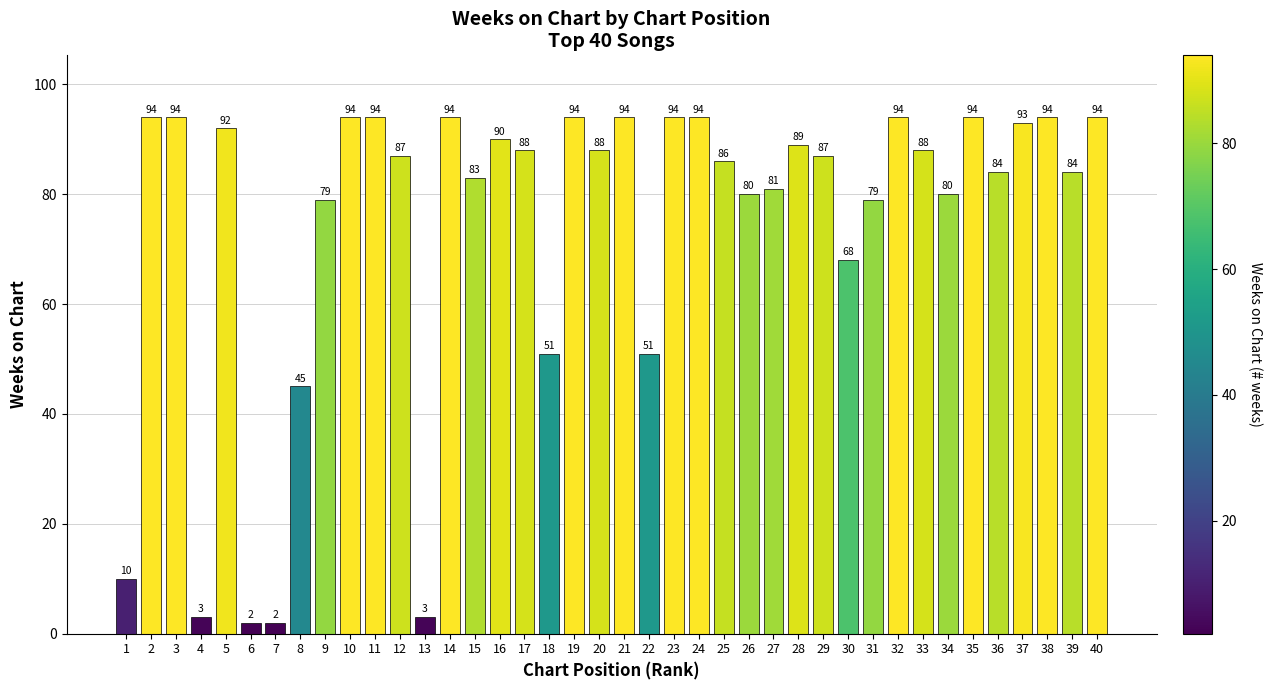

How many data points are less than 88?

20